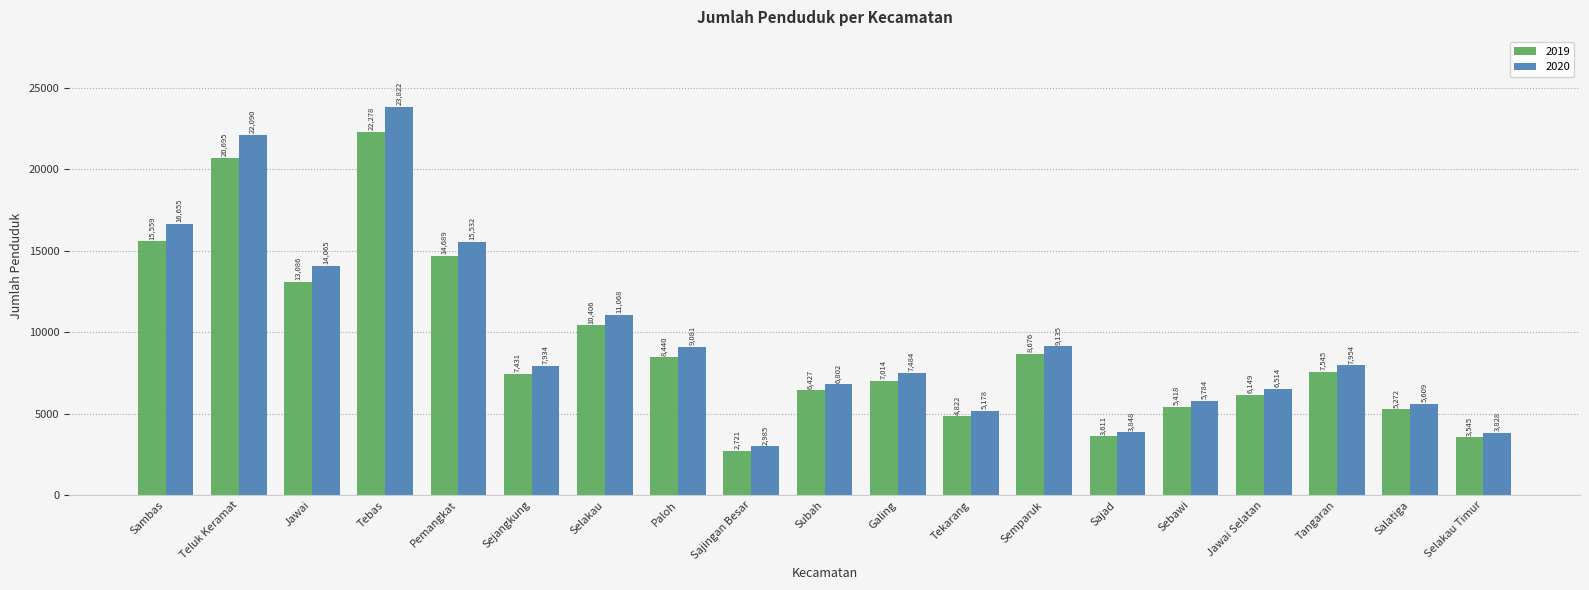

What is the label of the 19th bar from the left?

Selakau Timur